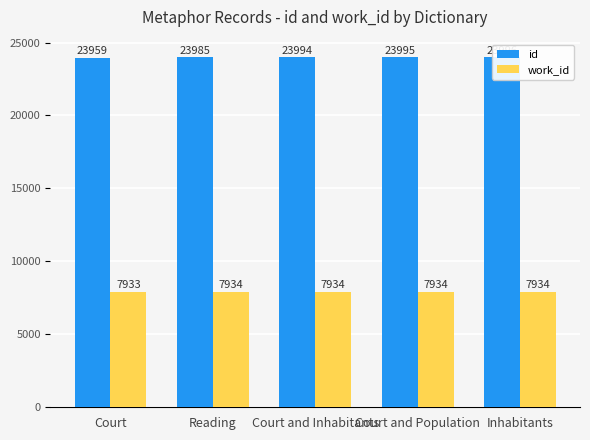

What is the label of the 5th bar from the left?

Inhabitants